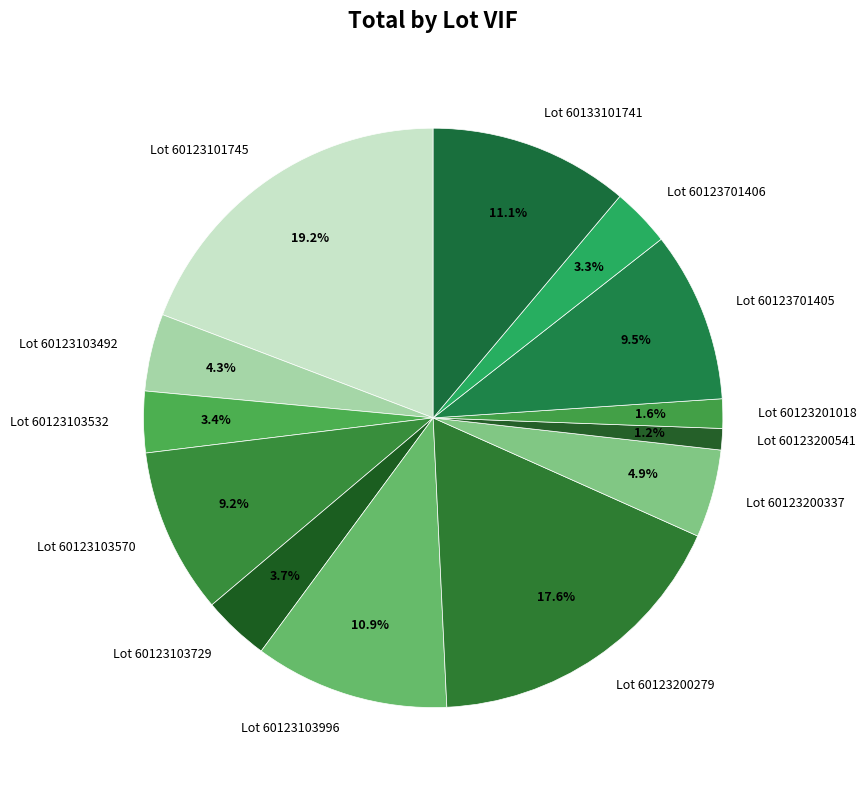

To the nearest percent, what is the combined percentage of Lot 60123103570 and Lot 60123103532?

13%